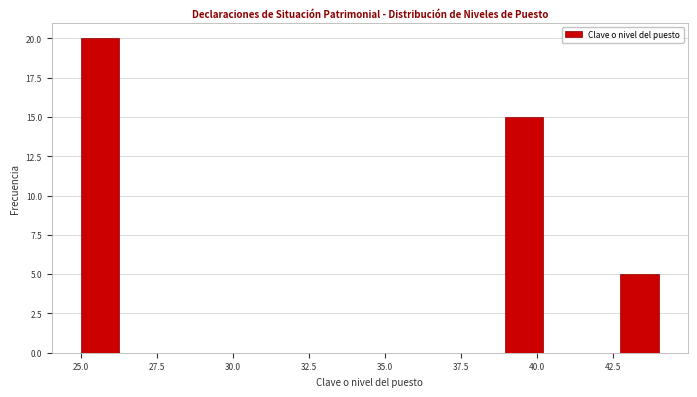

Around what value on the x-axis is the tallest bar? Give the approximate position of its centre, as read against the axis.

25.5